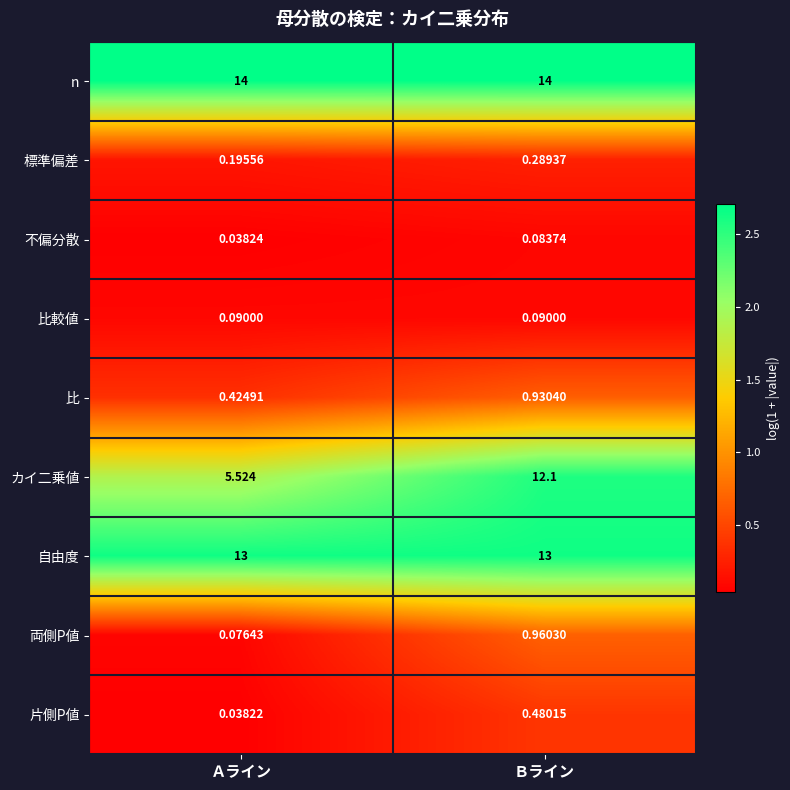

Where is 片側P値 nearest to the value 0?

Ａライン